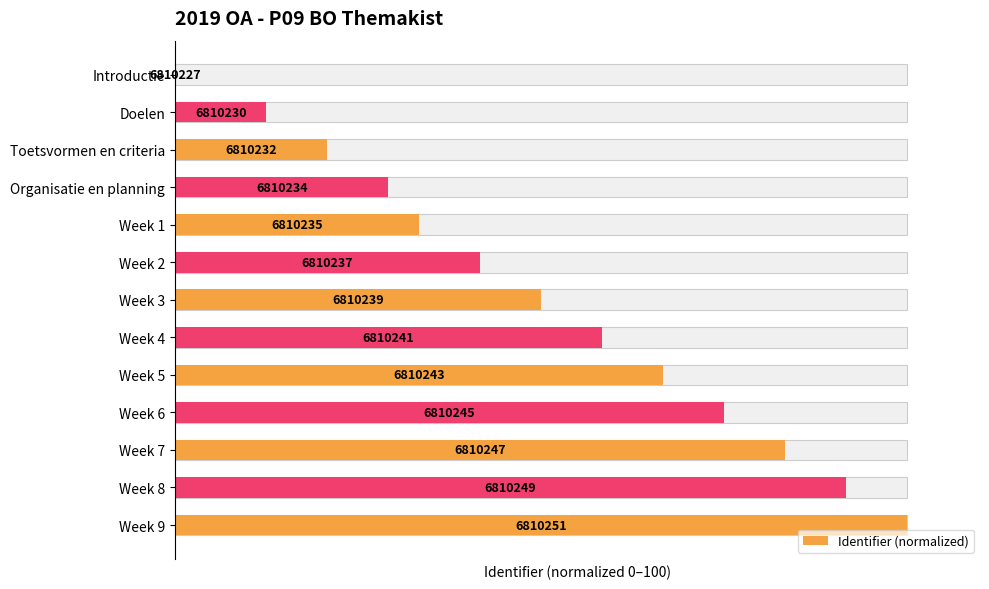

What is the approximate value at Organisatie en planning?

29.2